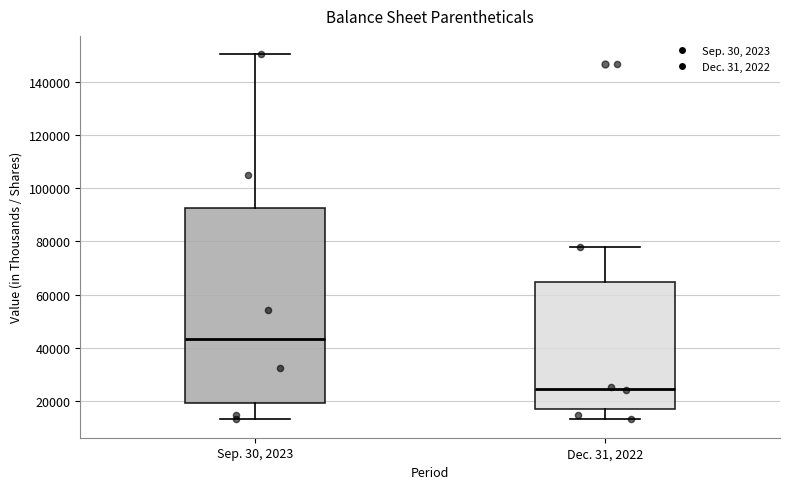

Where is the lower edge of the box for Sep. 30, 2023 on the y-axis? The values are not printed on the chart, so give them approximately, as read against the axis.

20000